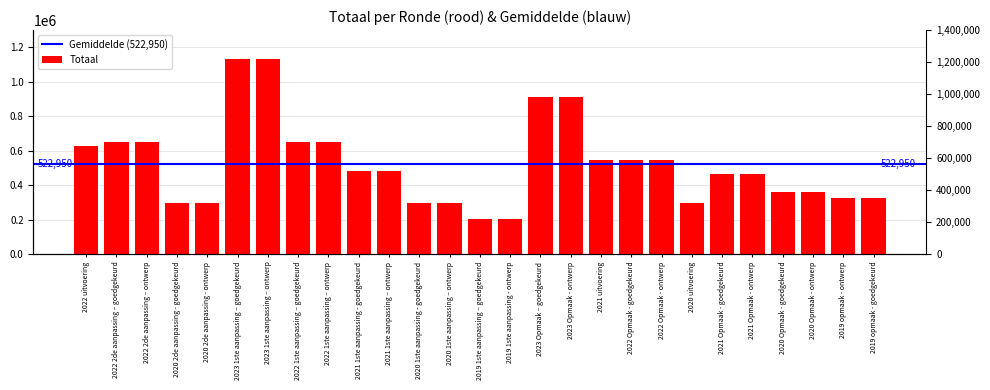

What is the value of the 9th bar from the left?

650851